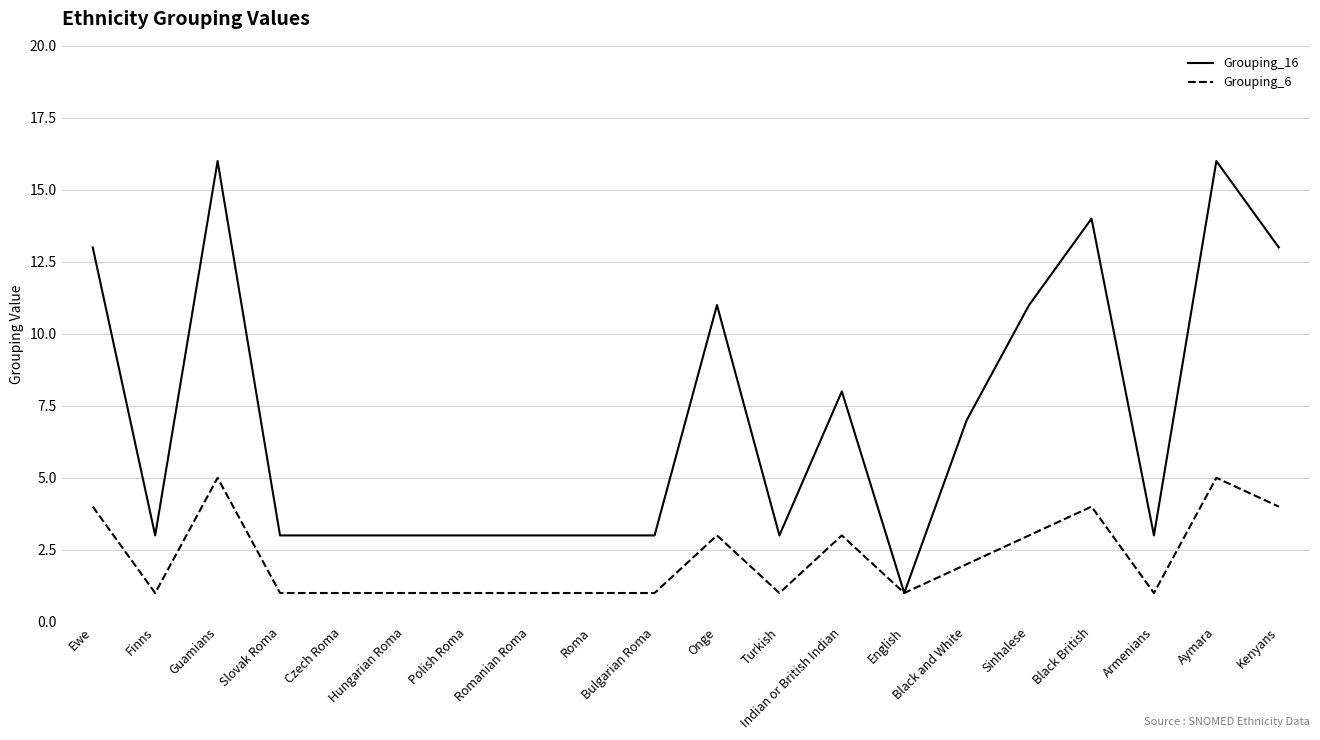

How many lines are shown in the chart?

2